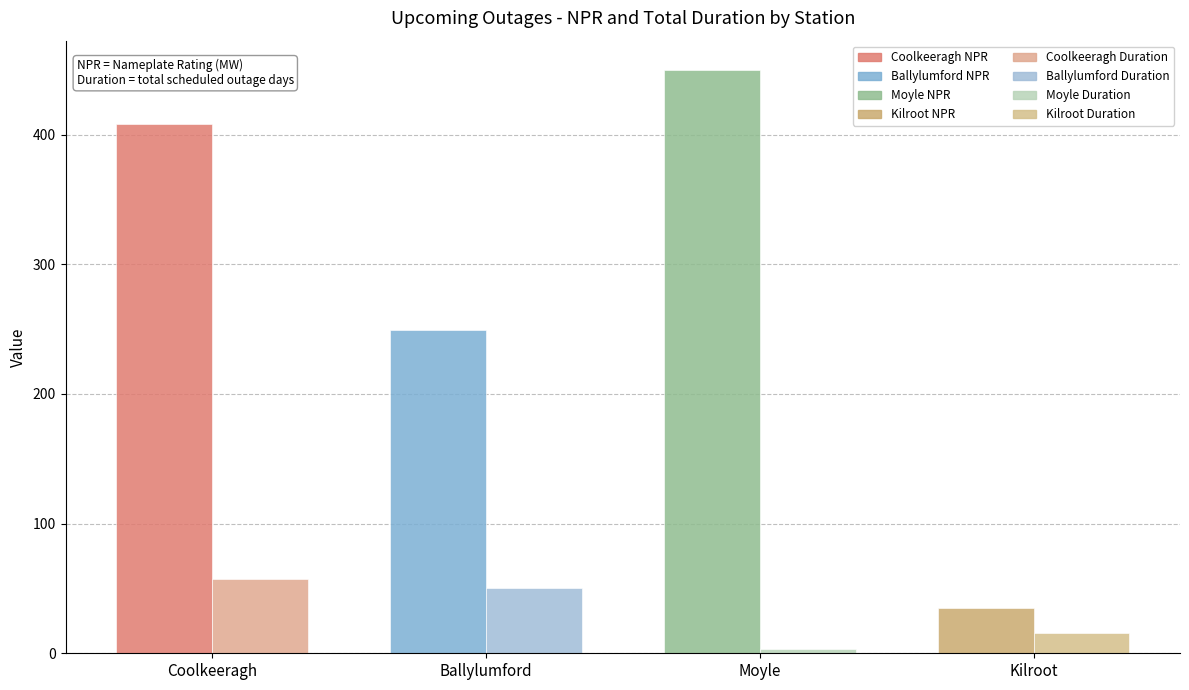

What is the total value across all series at Coolkeeragh?

465